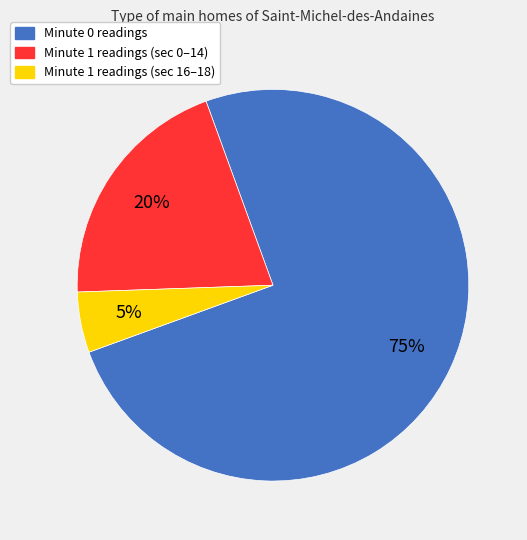

To the nearest percent, what is the difference between the largest and smallest slice percentages?

70%